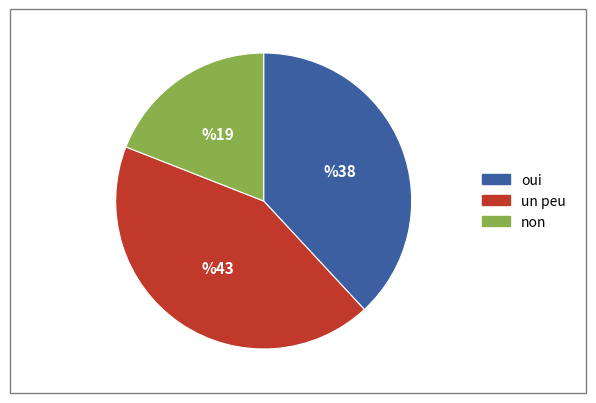

The oui slice represents 38% of the pie. True or false?

True